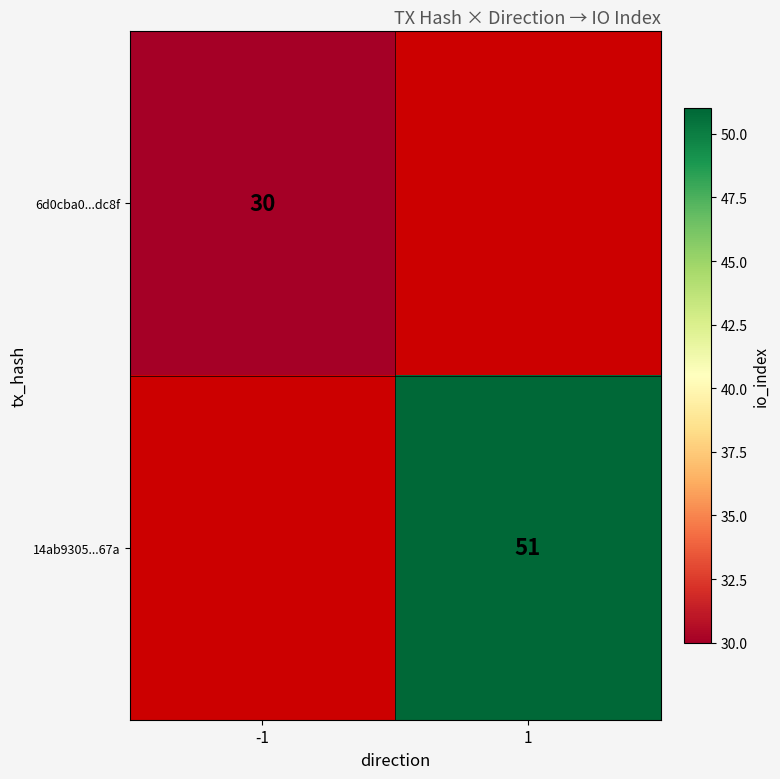

True or false: 14ab9305...67a has a value of 51 at 1.

True